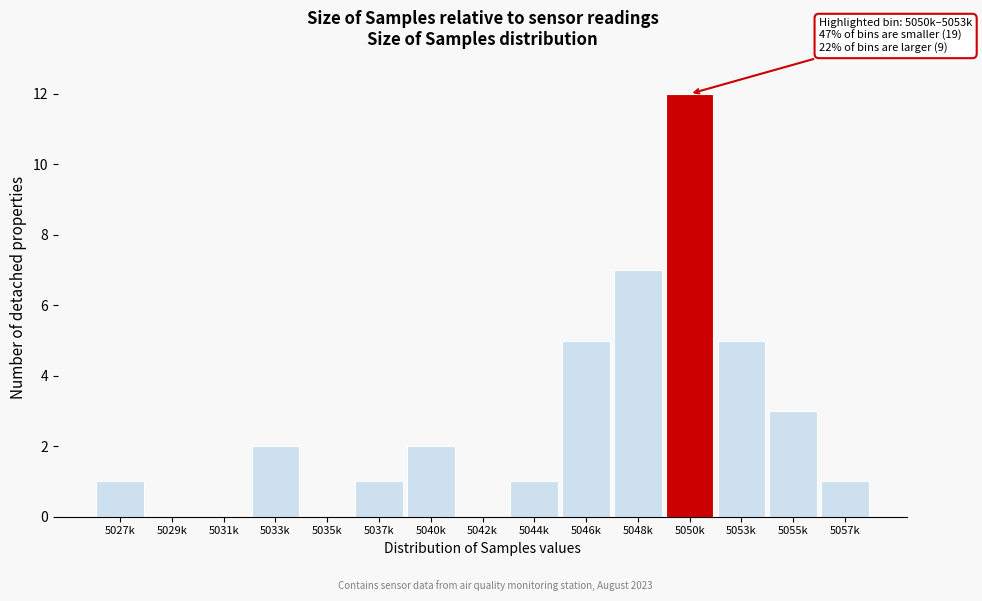

Reading left to right, extract all data points from this chart.

5027k=1	5029k=0	5031k=0	5033k=2	5035k=0	5037k=1	5040k=2	5042k=0	5044k=1	5046k=5	5048k=7	5050k=12	5053k=5	5055k=3	5057k=1